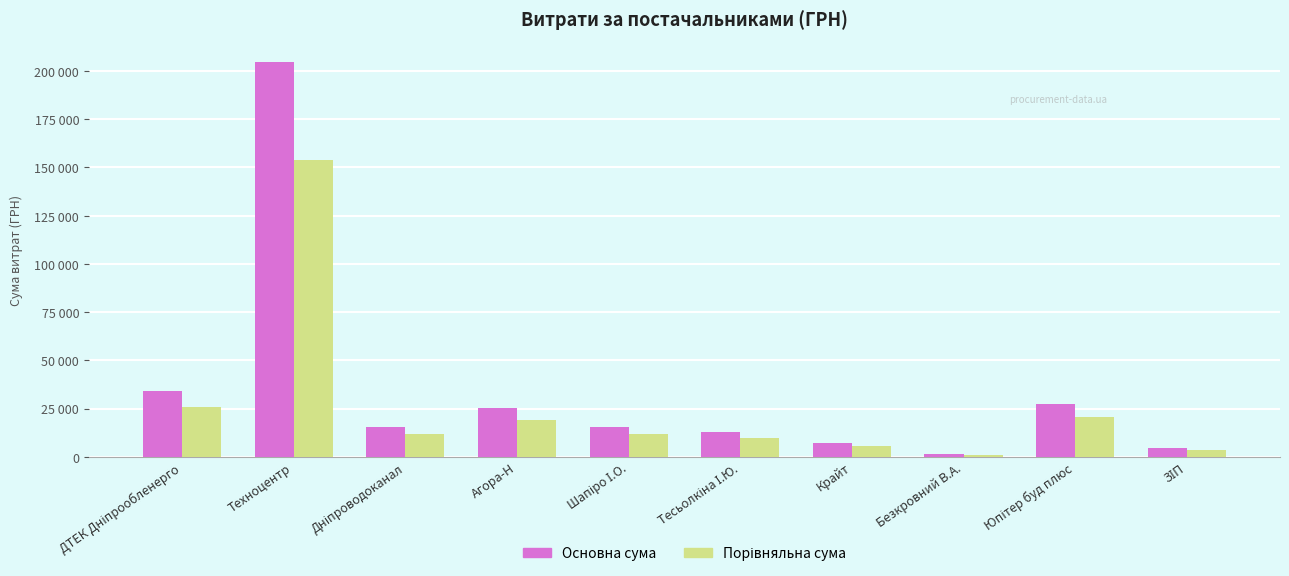

Does the chart contain any negative values?

No